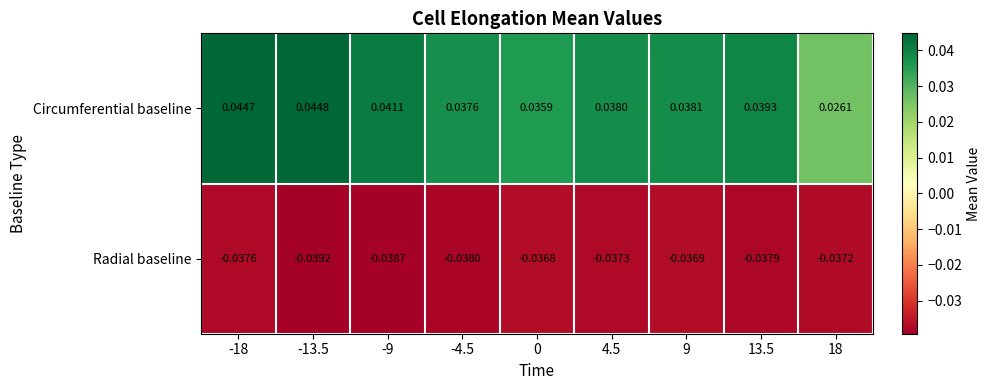

Which series has the largest range (max minus min)?

Circumferential baseline